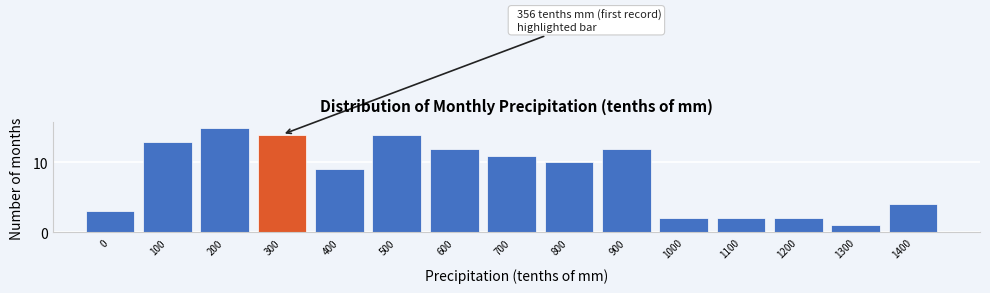

Reading left to right, list all the values displayed in this chart.

3	13	15	14	9	14	12	11	10	12	2	2	2	1	4